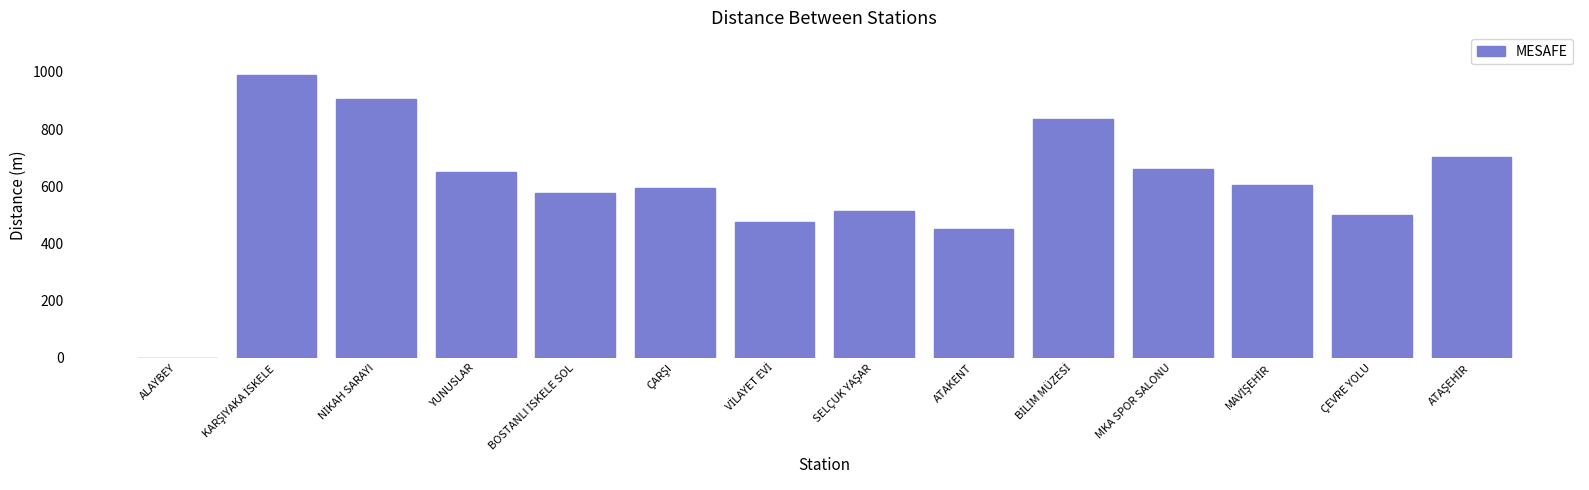

What is the maximum value shown in the chart?

990